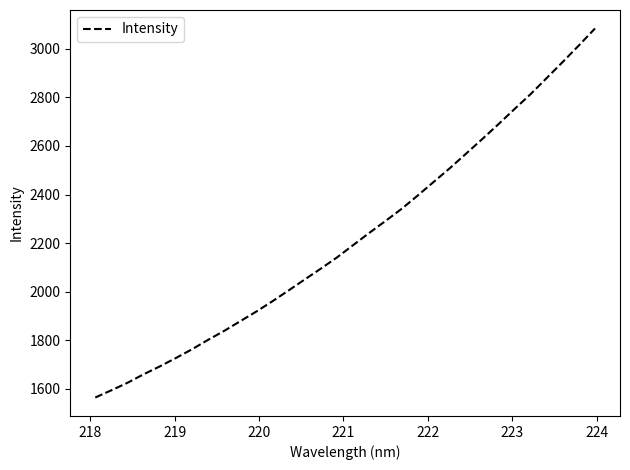

What is the smallest value displayed?

1564.7